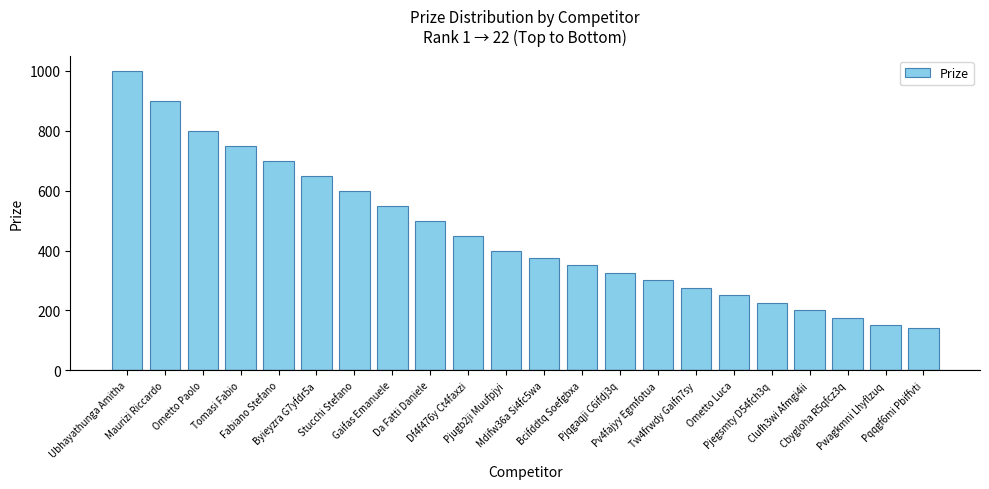

True or false: the data shows 150 at Pwagkmni Lhyflzuq.

True